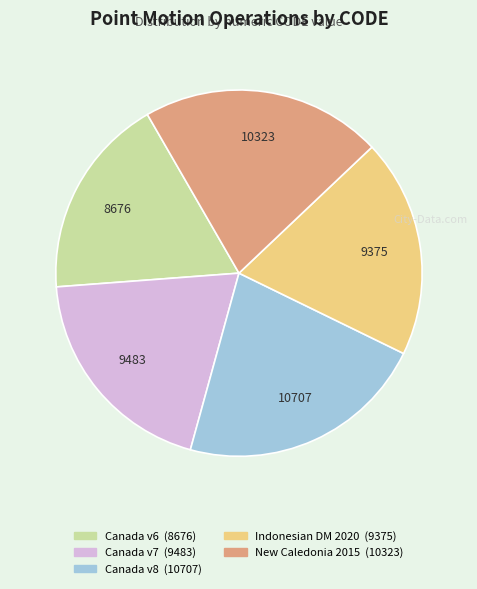

How many segments does this pie chart have?

5